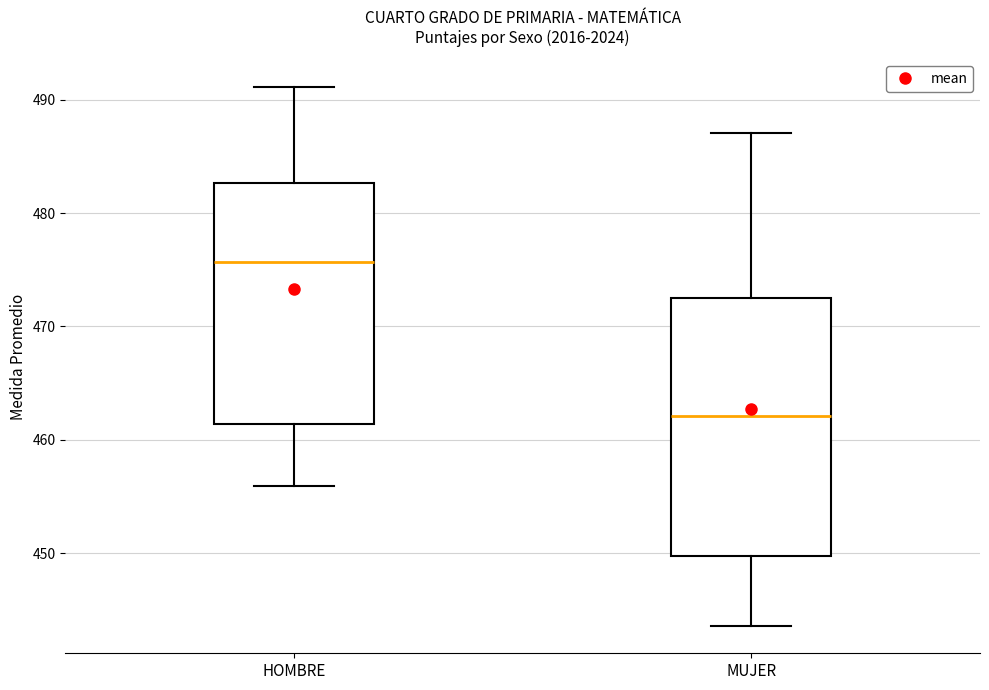

Reading left to right, read every box against the y-axis: the position of its median line, the range the box covers, and the ends of its whiskers. The values are not printed on the chart, so give them approximately, as read against the axis.

HOMBRE: median 476, box 461 to 483, whiskers 456 to 491
MUJER: median 462, box 450 to 473, whiskers 444 to 487